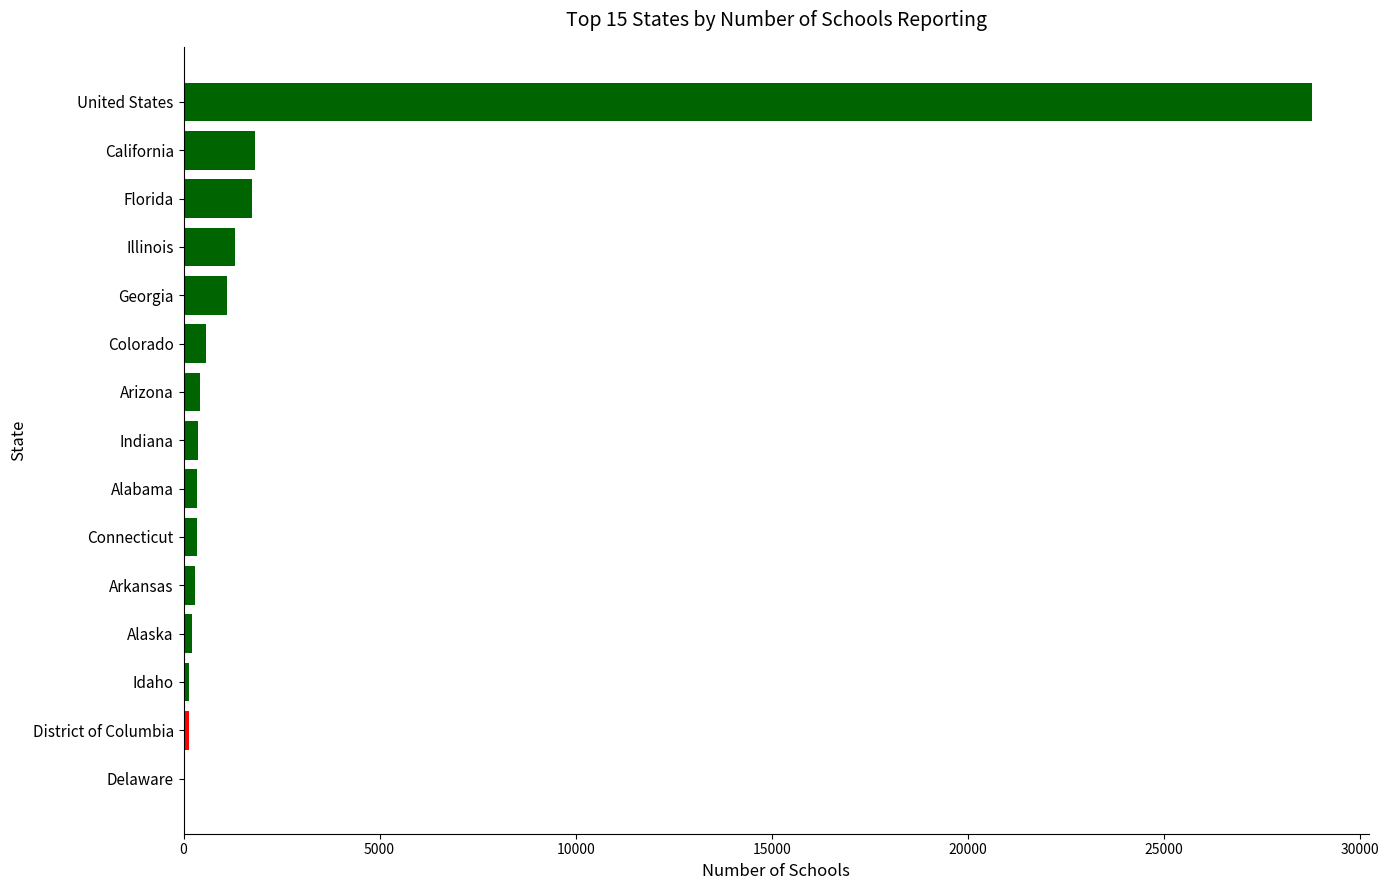

Which label corresponds to the largest value in the chart?

United States